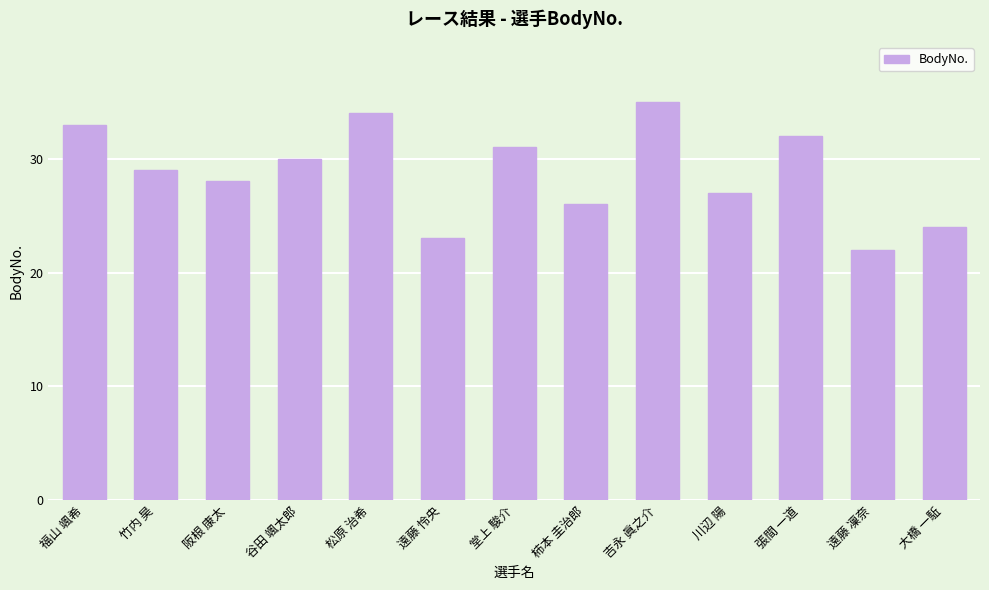

Reading right to left, transcribe all the data shown in this chart.

大橋 一駈=24	遠藤 凜奈=22	張間 一道=32	川辺 陽=27	吉永 眞之介=35	柿本 圭治郎=26	堂上 駿介=31	遠藤 怜央=23	松原 治希=34	谷田 颯太郎=30	阪根 康太=28	竹内 昊=29	福山 颯希=33